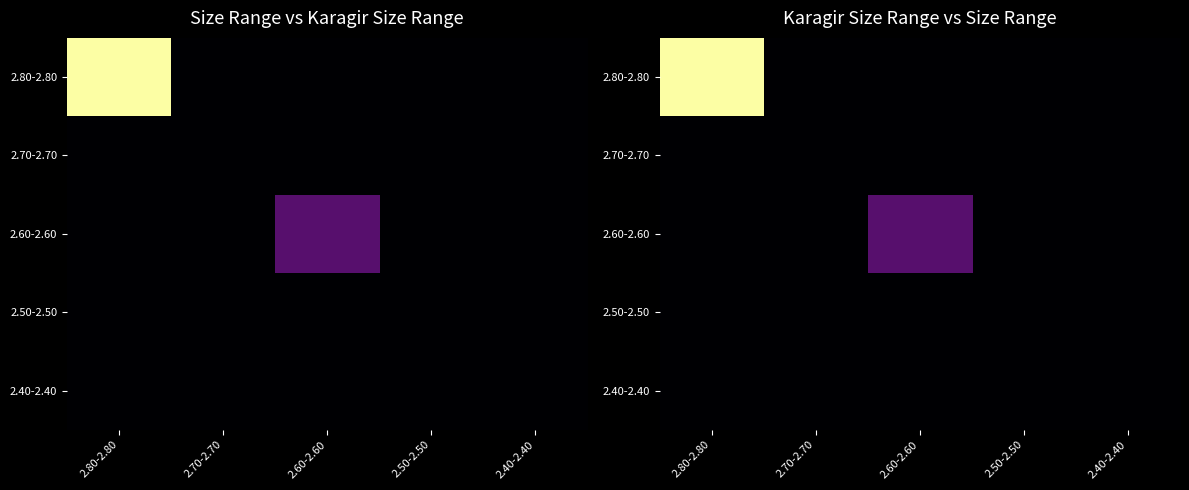

List the series in order of their peak value, highest first.

2.80-2.80, 2.60-2.60, 2.70-2.70, 2.50-2.50, 2.40-2.40